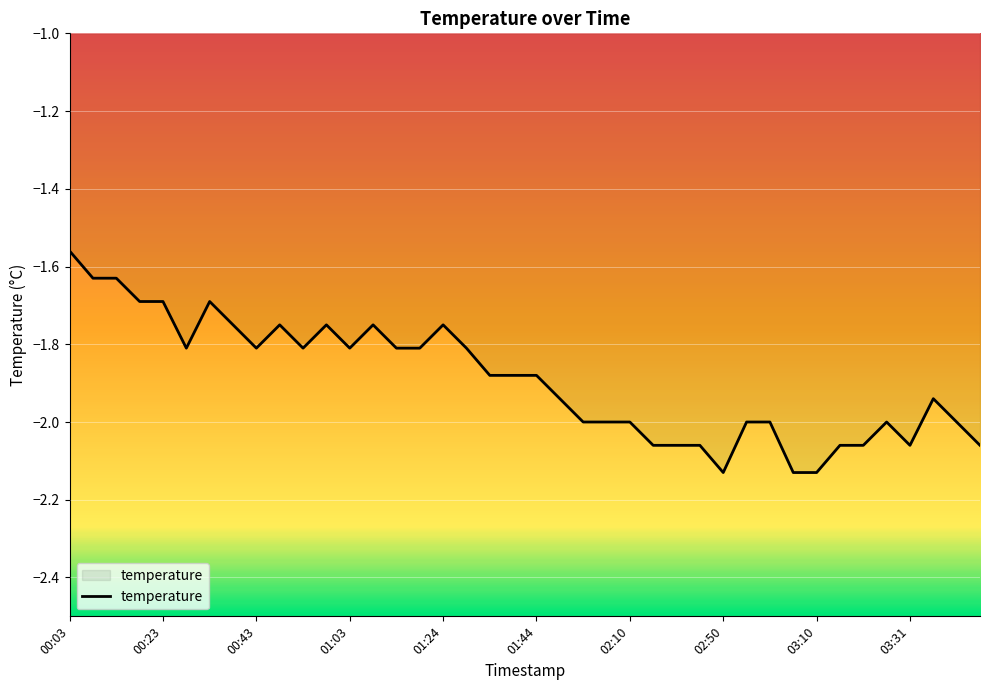

Rank the categories by value from highest to lowest.

00:03, 00:08, 00:13, 00:18, 00:23, 00:33, 00:38, 00:48, 00:58, 01:09, 01:24, 00:28, 00:43, 00:53, 01:03, 01:14, 01:19, 01:29, 01:34, 01:39, 01:44, 01:55, 03:36, 02:00, 02:05, 02:10, 02:55, 03:00, 03:26, 03:47, 02:33, 02:39, 02:44, 03:15, 03:21, 03:31, 03:52, 02:50, 03:05, 03:10